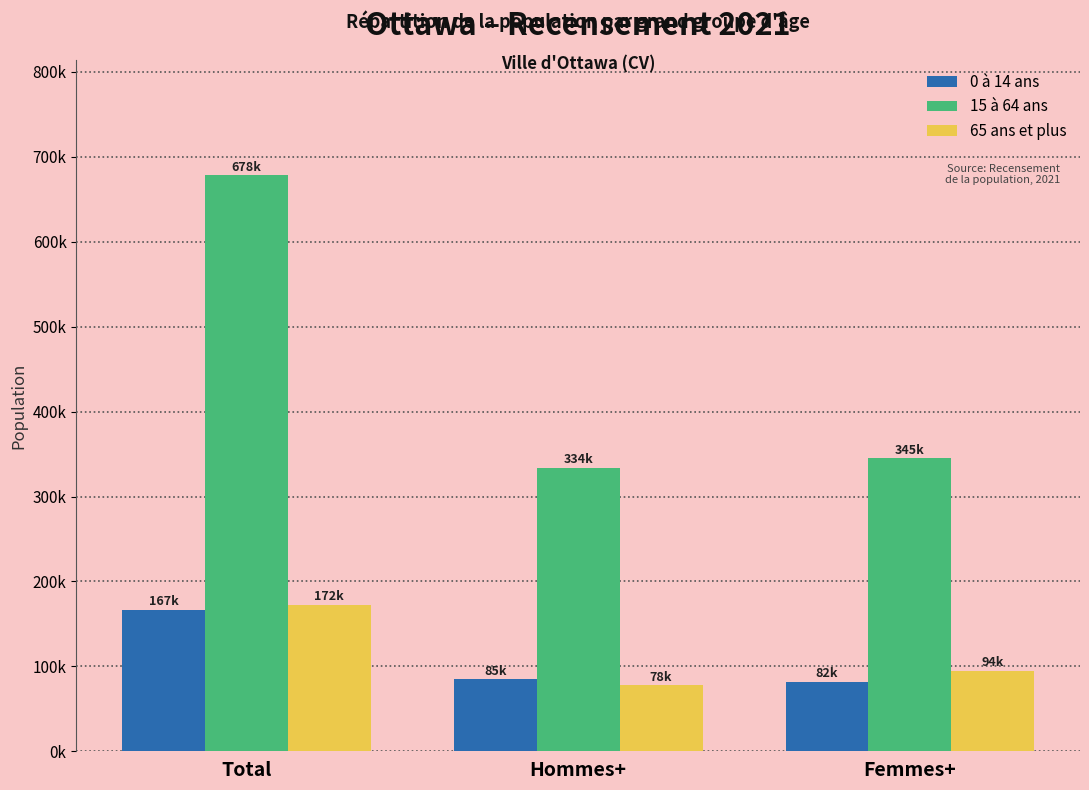

Count the 65 ans et plus values in the range 77700 to 172150.

3